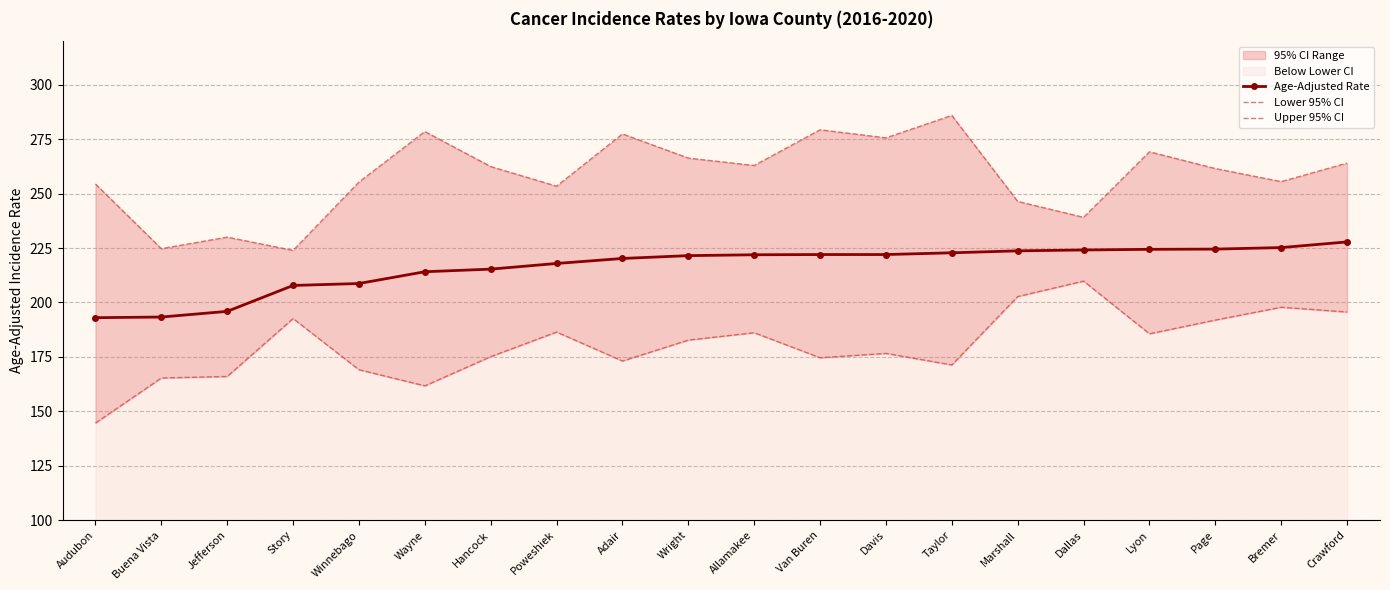

True or false: Age-Adjusted Rate has more than 2 points higher than both neighbors.

False